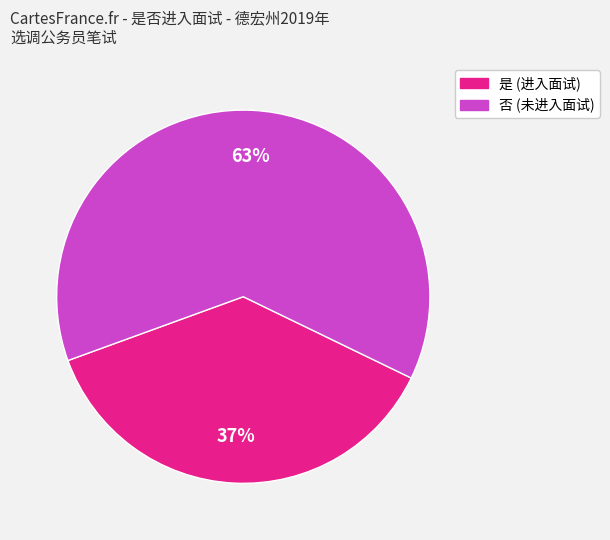

Rank the categories by value from highest to lowest.

否, 是